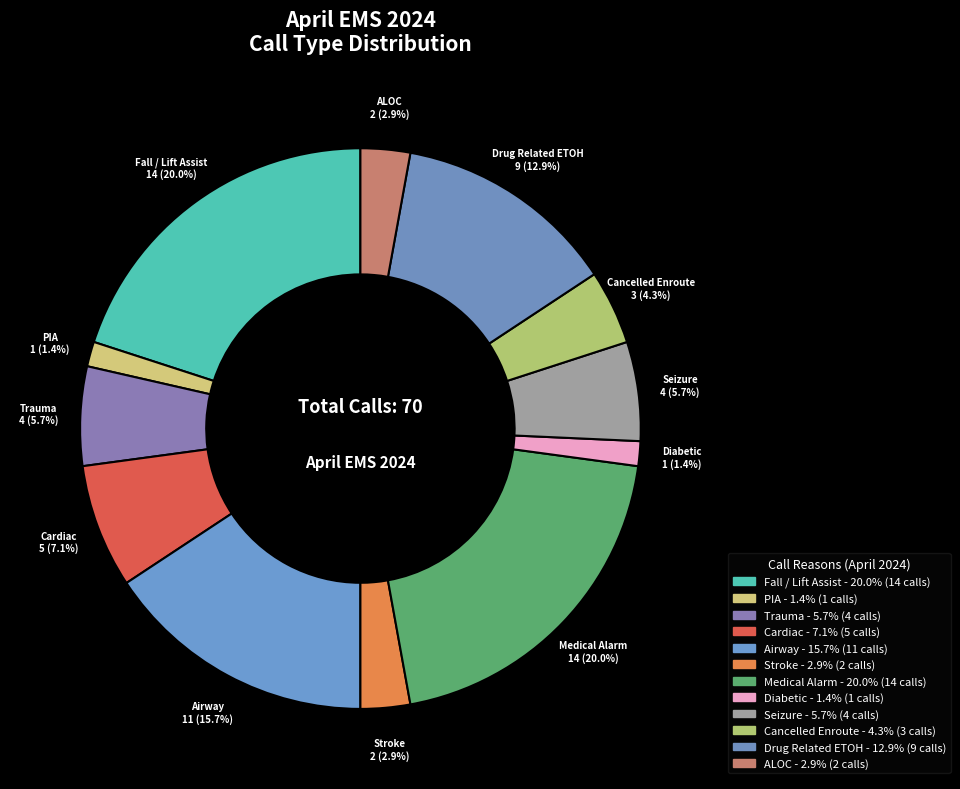

Approximately how many times larger is the value at PIA compared to Cancelled Enroute?

0.3